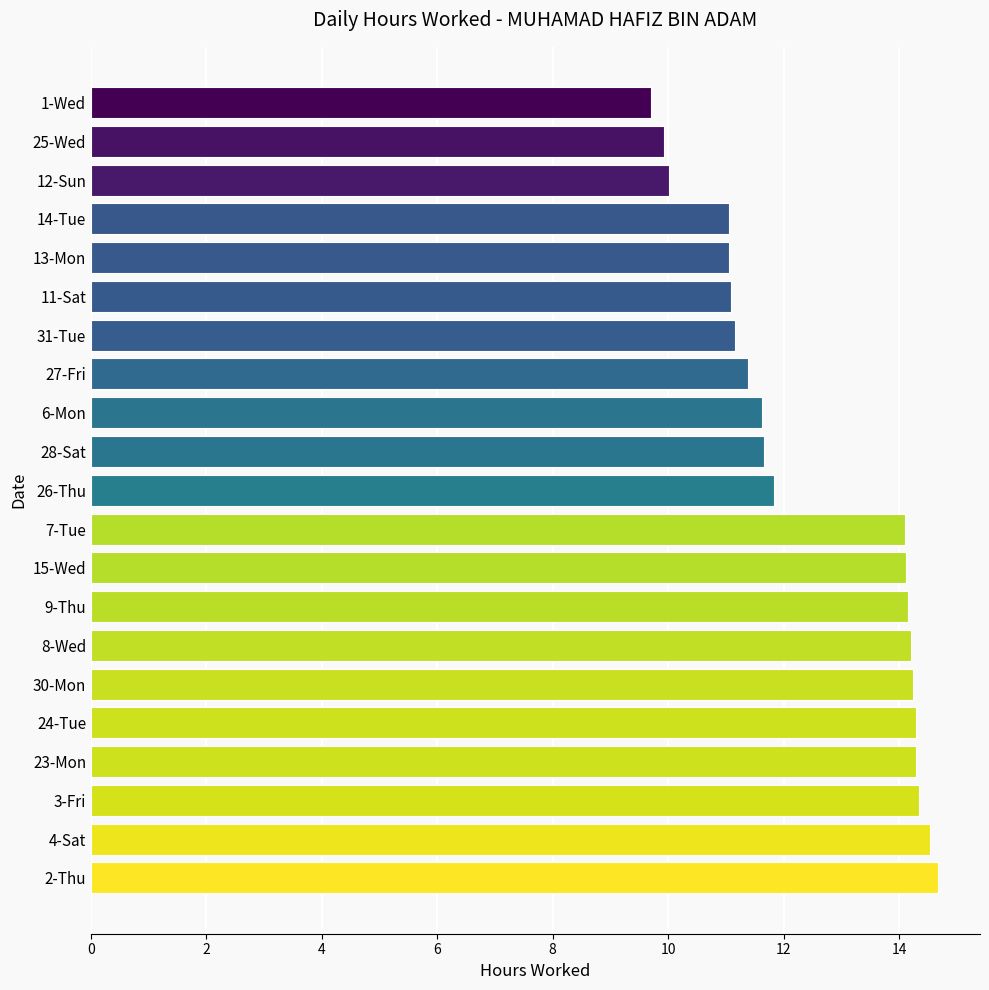

Where is the data nearest to the value 12?

26-Thu